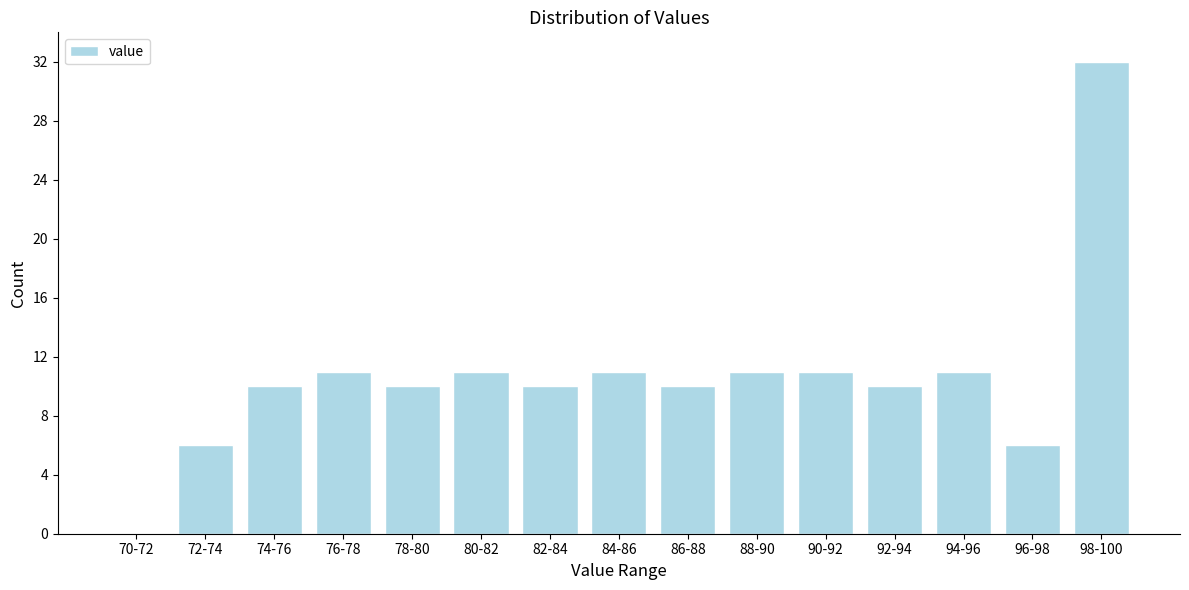

Reading left to right, extract all data points from this chart.

70-72=0	72-74=6	74-76=10	76-78=11	78-80=10	80-82=11	82-84=10	84-86=11	86-88=10	88-90=11	90-92=11	92-94=10	94-96=11	96-98=6	98-100=32